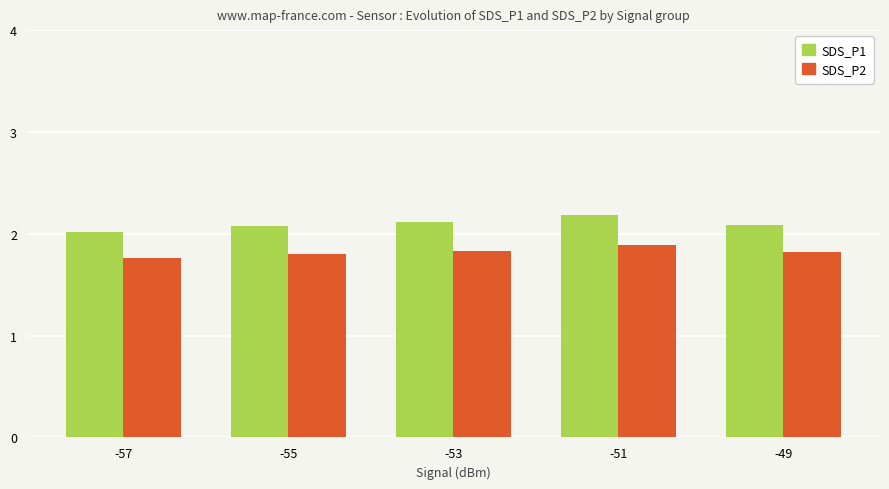

What is the difference between the maximum and minimum values in the SDS_P2 series?

0.1